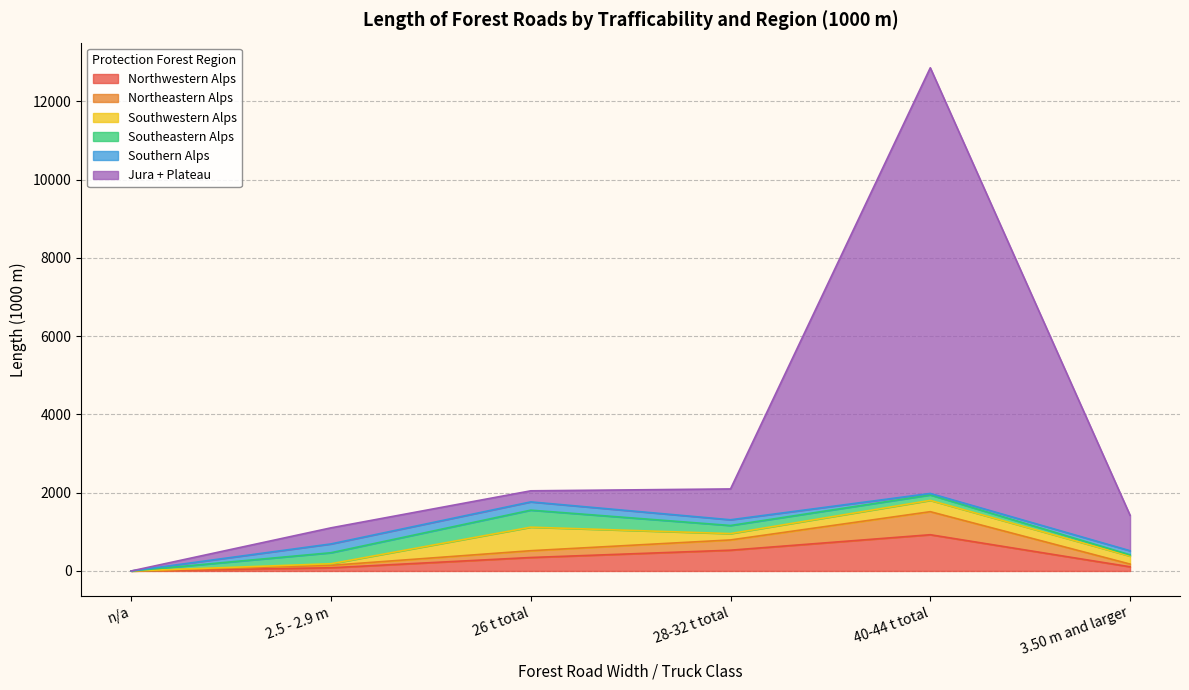

What is the label of the 4th point from the left?

28-32 t total